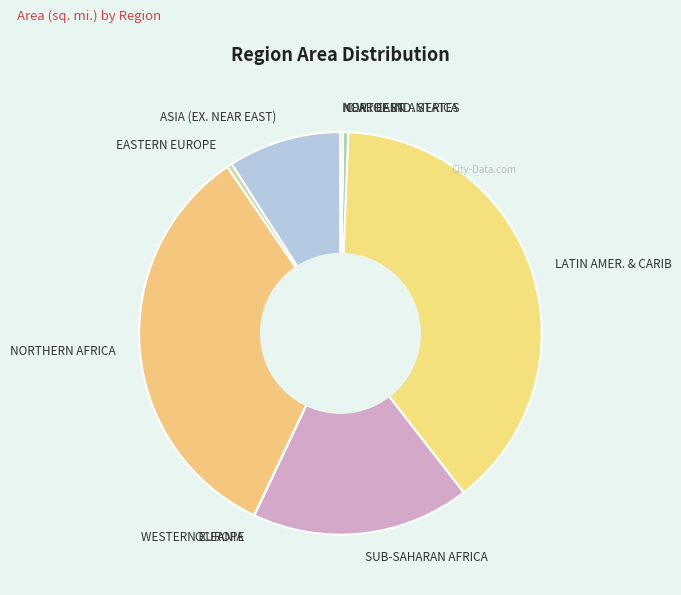

Which category has the biggest portion of the pie?

LATIN AMER. & CARIB